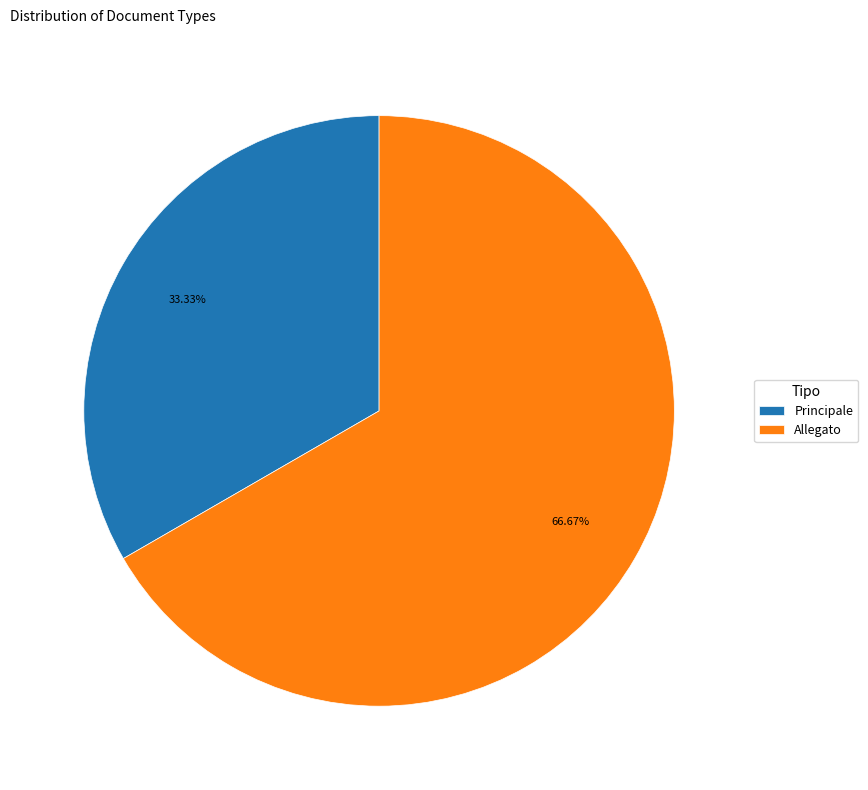

Count the number of slices in the pie.

2